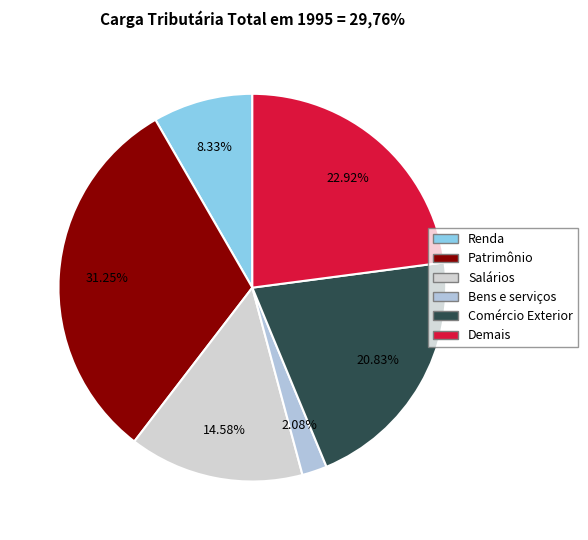

To the nearest percent, what is the difference between the largest and smallest slice percentages?

29%